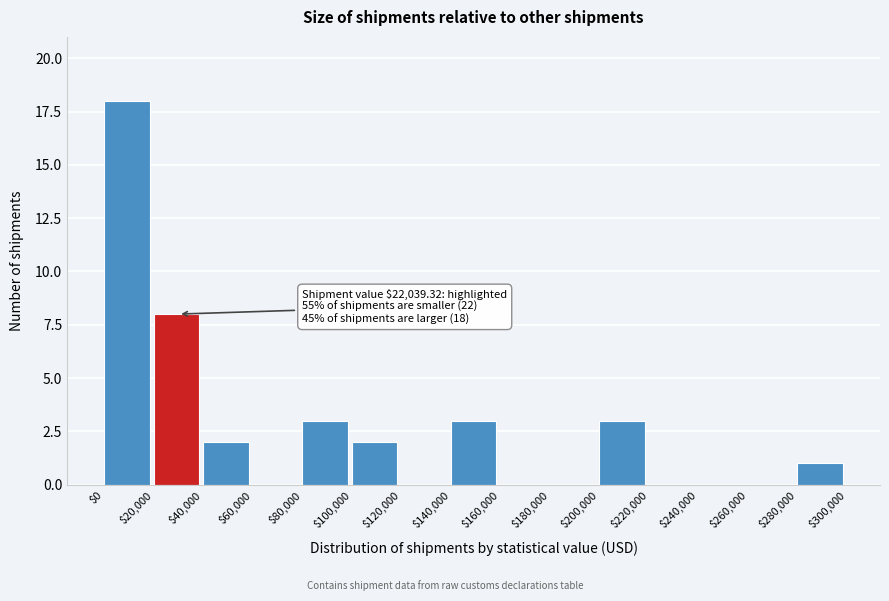

Over which range of the x-axis is the bar tallest?

$0 to $20,000